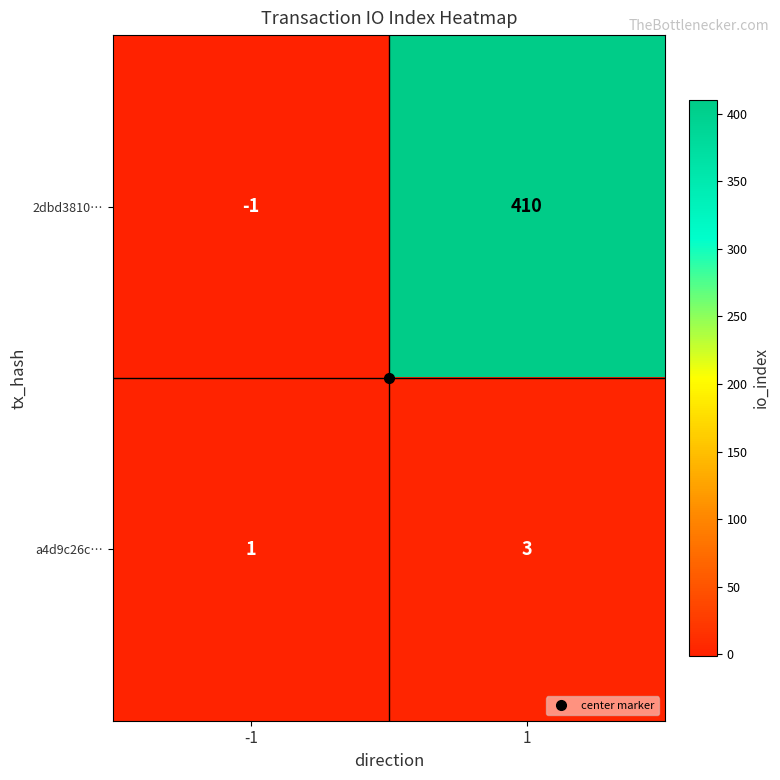

What is the greatest value displayed?

410